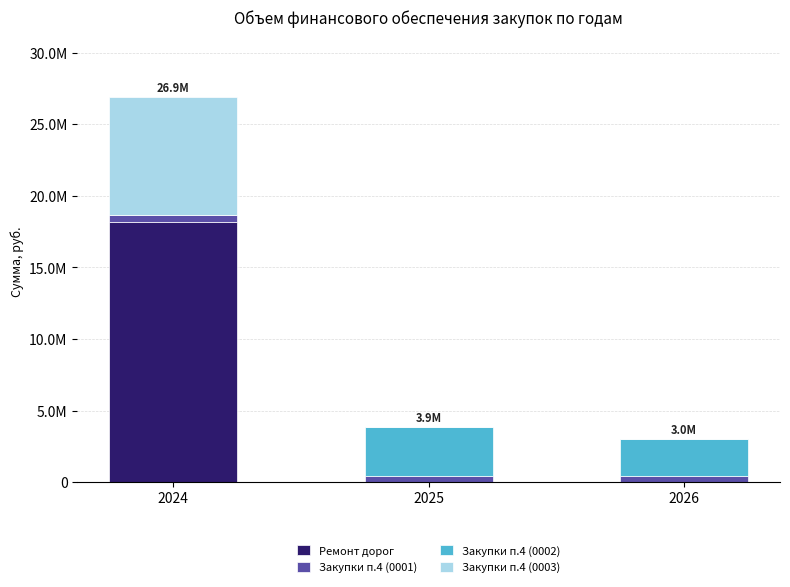

Which series has the largest range (max minus min)?

Ремонт дорог